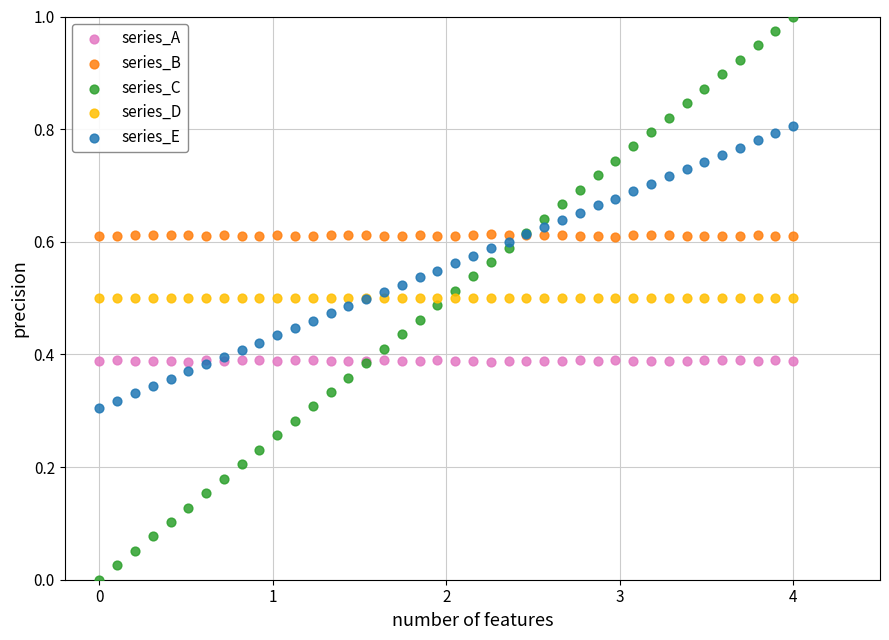

Which series contains the lowest Y value?

series_C